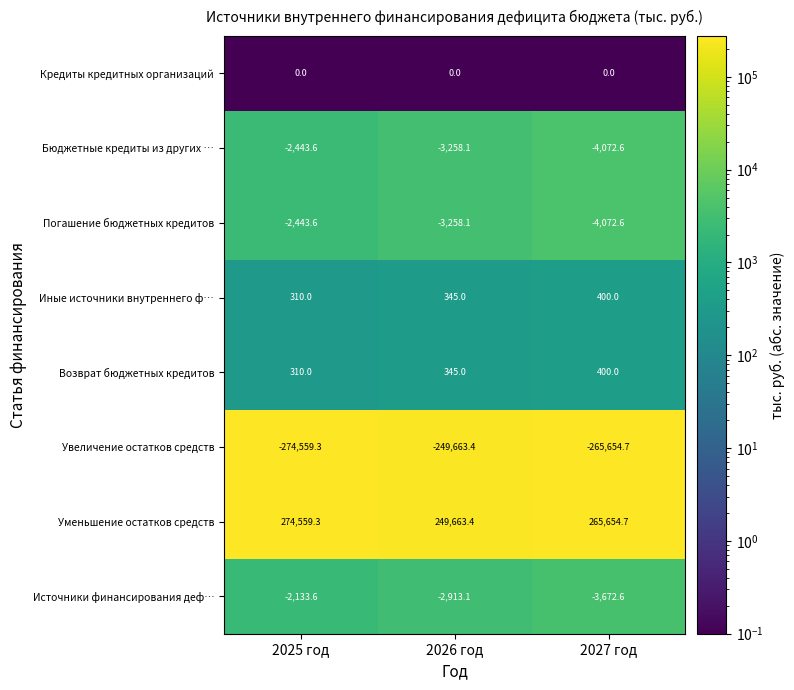

How many data points does each series have?

3